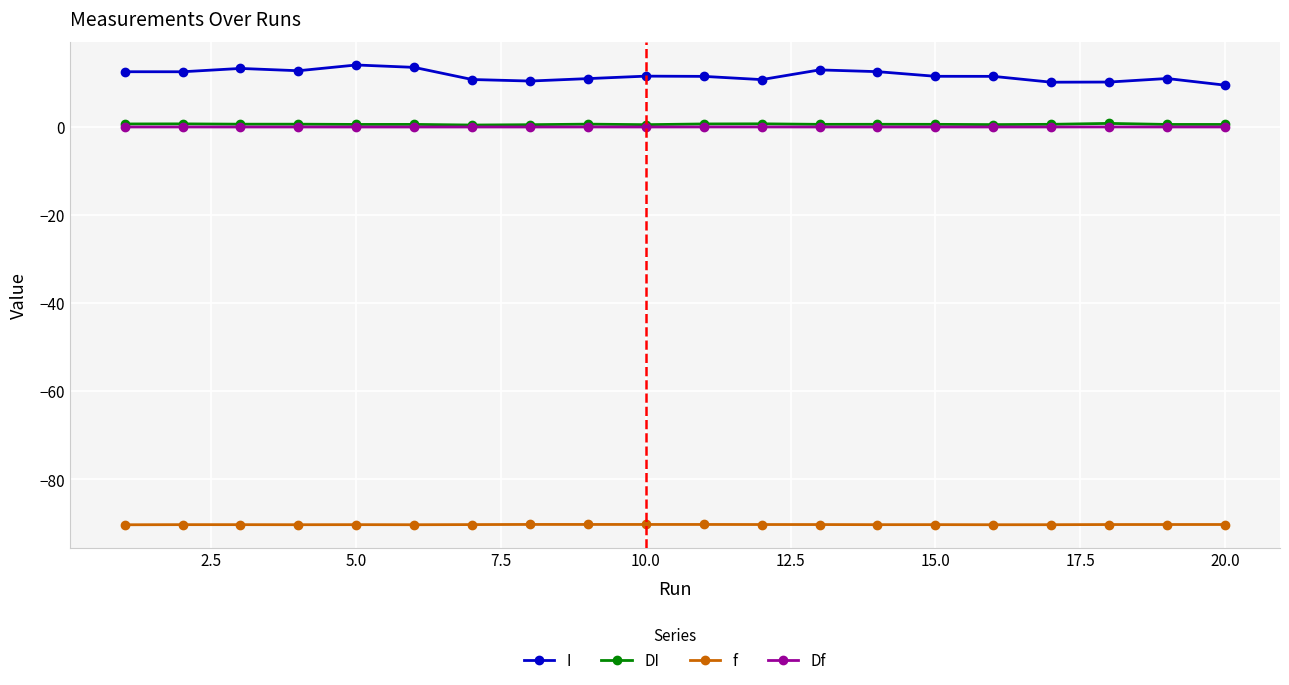

In I, how many points are higher than both neighbors (excluding endpoints)?

5